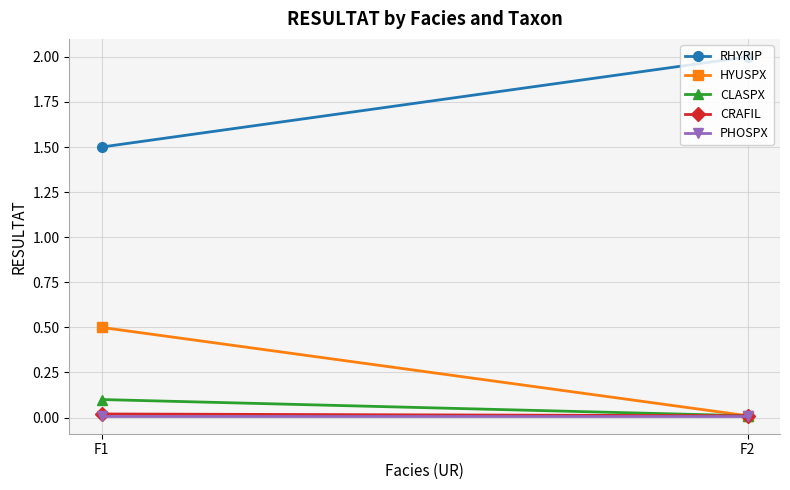

Between F1 and F2, which is larger?

F2